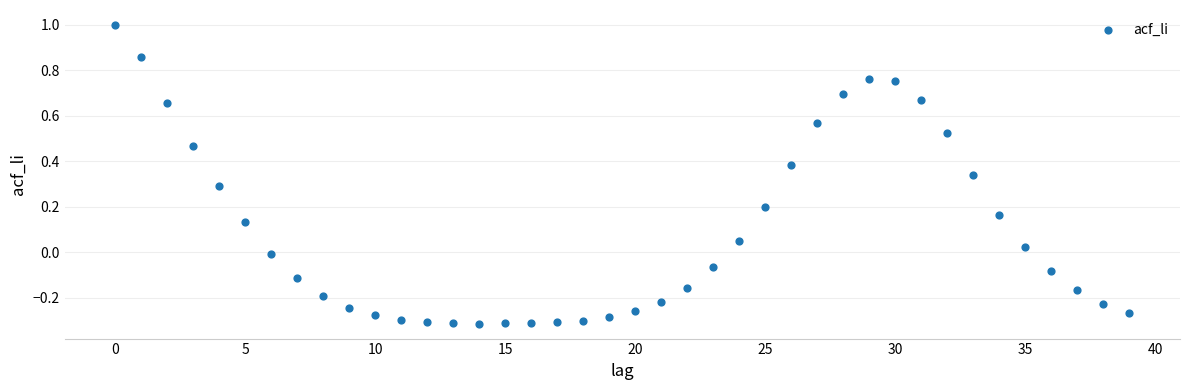

What is the range of Y values (max minus min)?

1.3